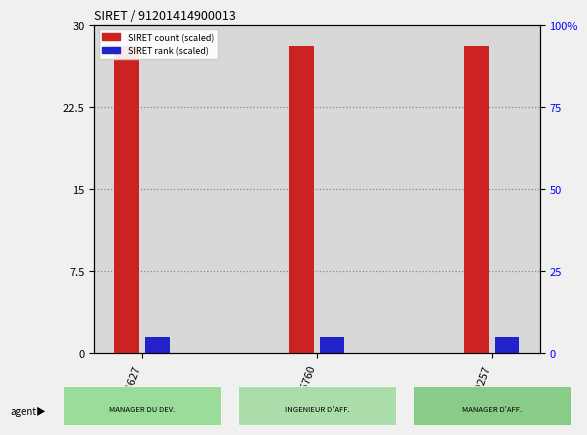

True or false: SIRET rank (scaled) has a value of 0.7 at RNCP34627.

False